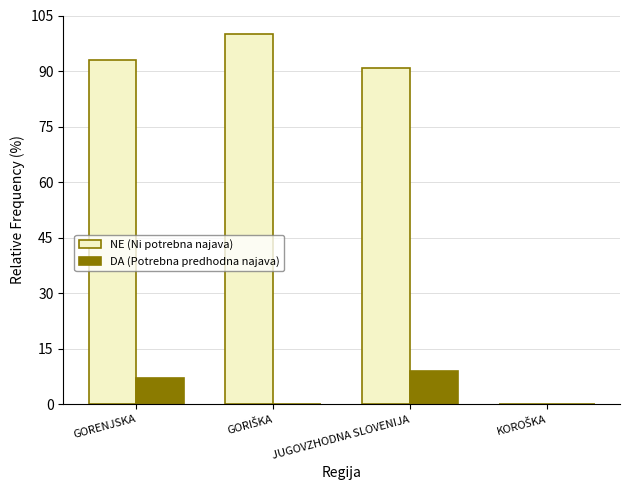

True or false: NE (Ni potrebna najava) has a value of 135.6 at GORENJSKA.

False